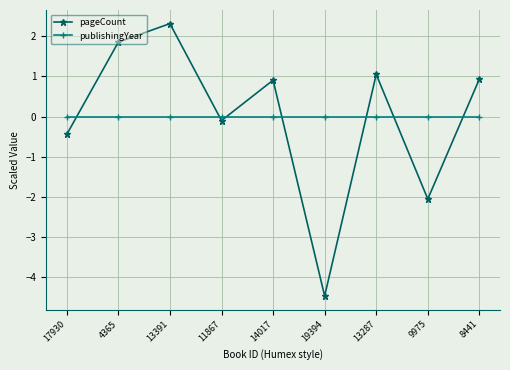

At which category does pageCount reach its first local peak?

13391